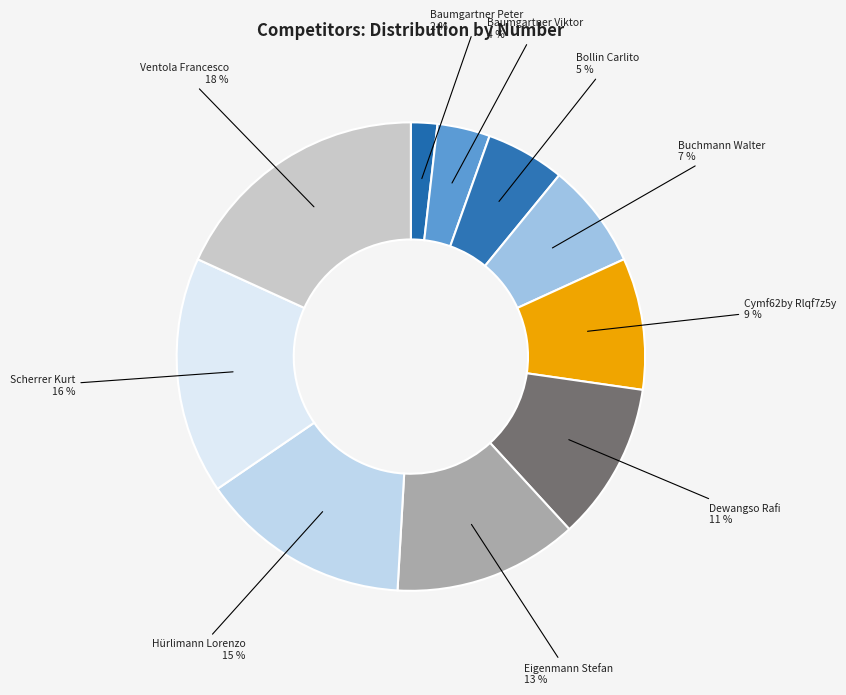

Count the number of slices in the pie.

10